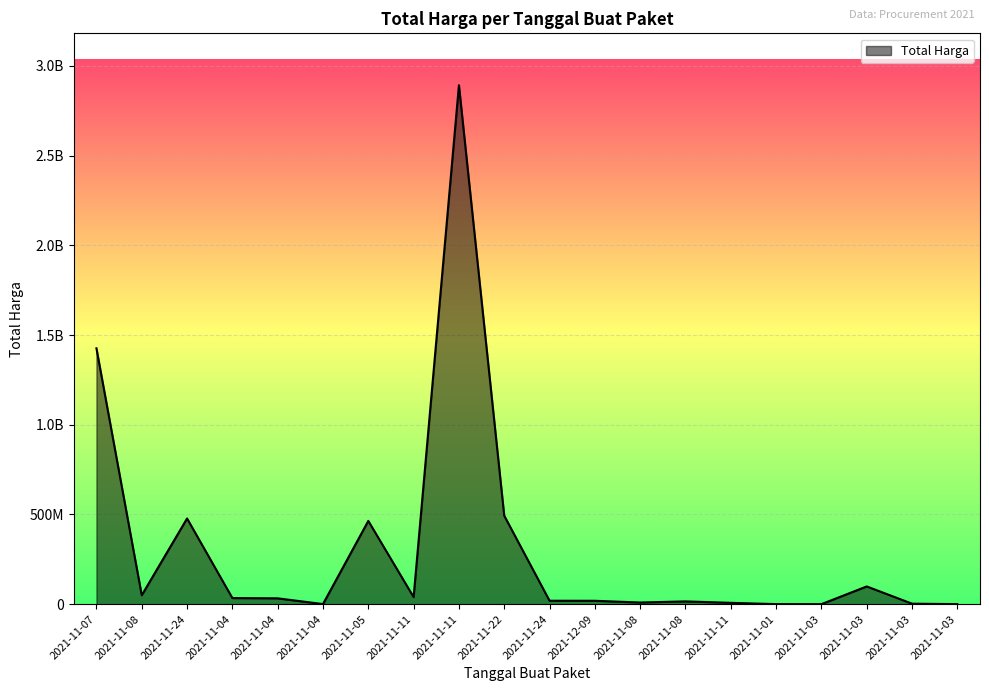

Reading left to right, extract all data points from this chart.

1425867900	49730040	477600000	34000000	32441200	577875	464002100	39440000	2892122000	493000000	19175000	18900000	9180000	15513960	7401240	333600	78000	98772570	2772000	265000